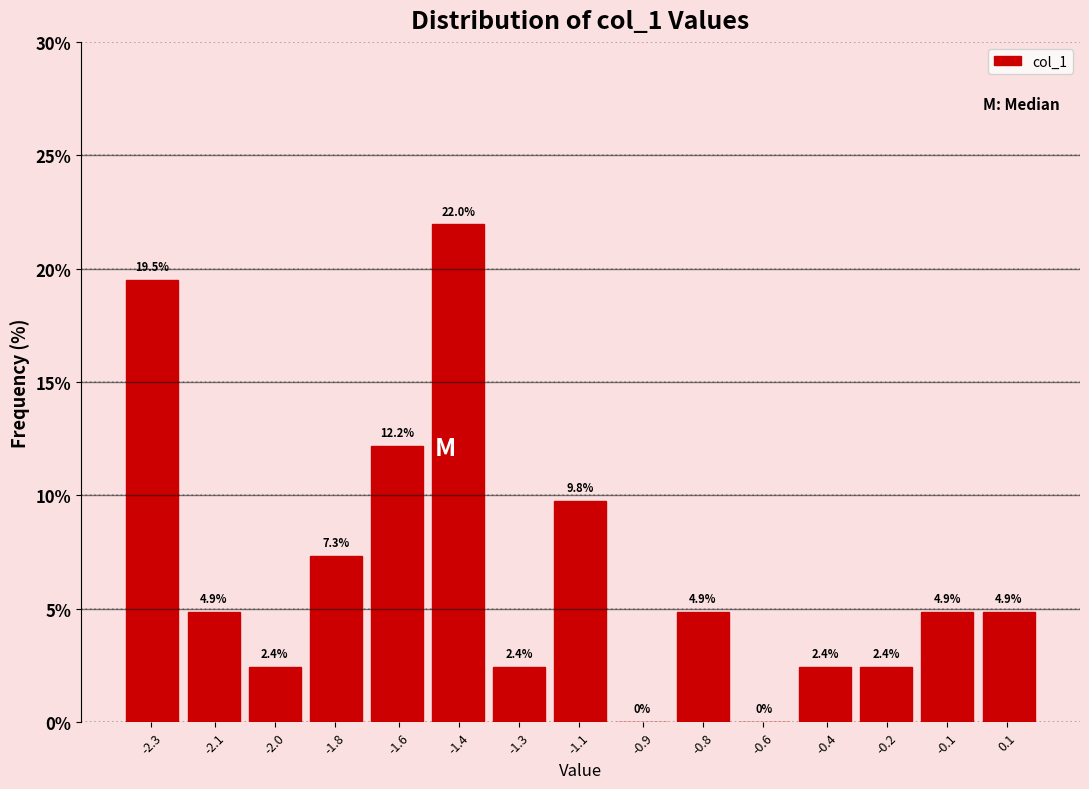

Reading left to right, list all the values displayed in this chart.

-2.3=19.5	-2.1=4.9	-2.0=2.4	-1.8=7.3	-1.6=12.2	-1.4=22.0	-1.3=2.4	-1.1=9.8	-0.9=0.0	-0.8=4.9	-0.6=0.0	-0.4=2.4	-0.2=2.4	-0.1=4.9	0.1=4.9